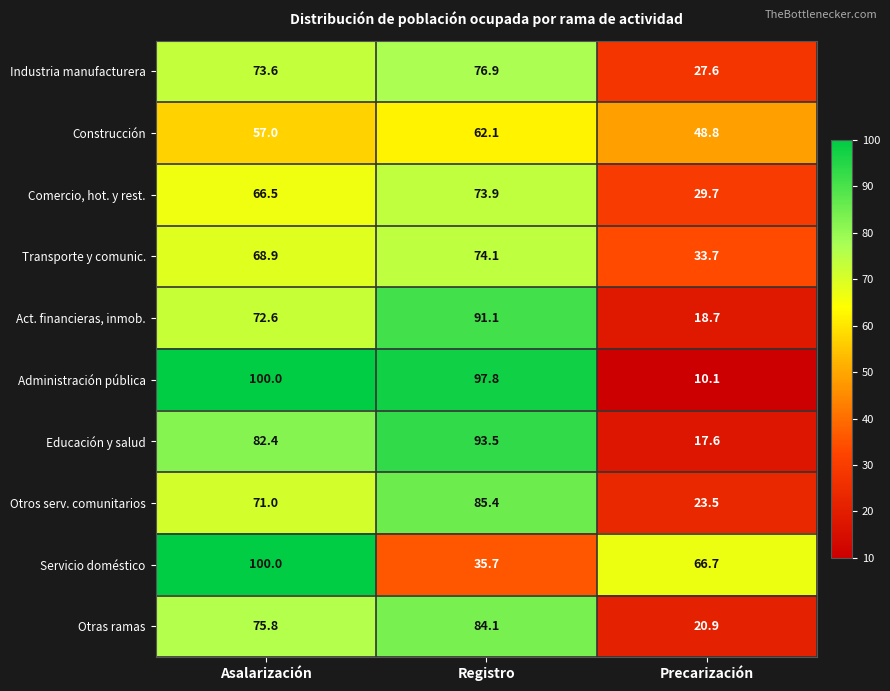

What is the total value across all series at Precarización?

297.3